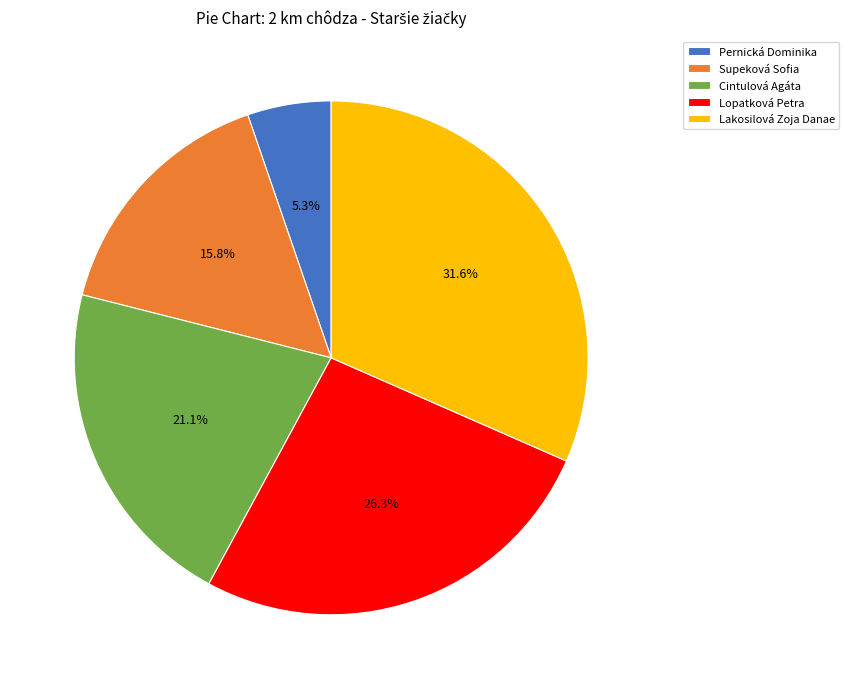

Which has a higher value, Pernická Dominika or Lopatková Petra?

Lopatková Petra